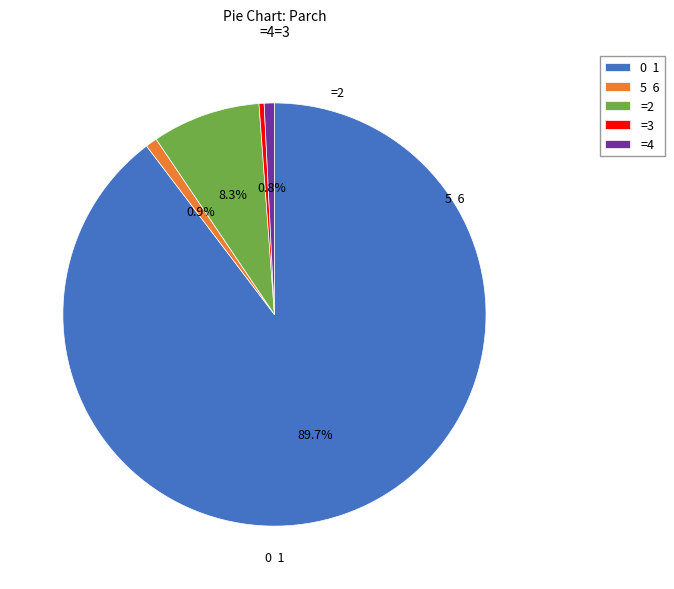

How many segments does this pie chart have?

5